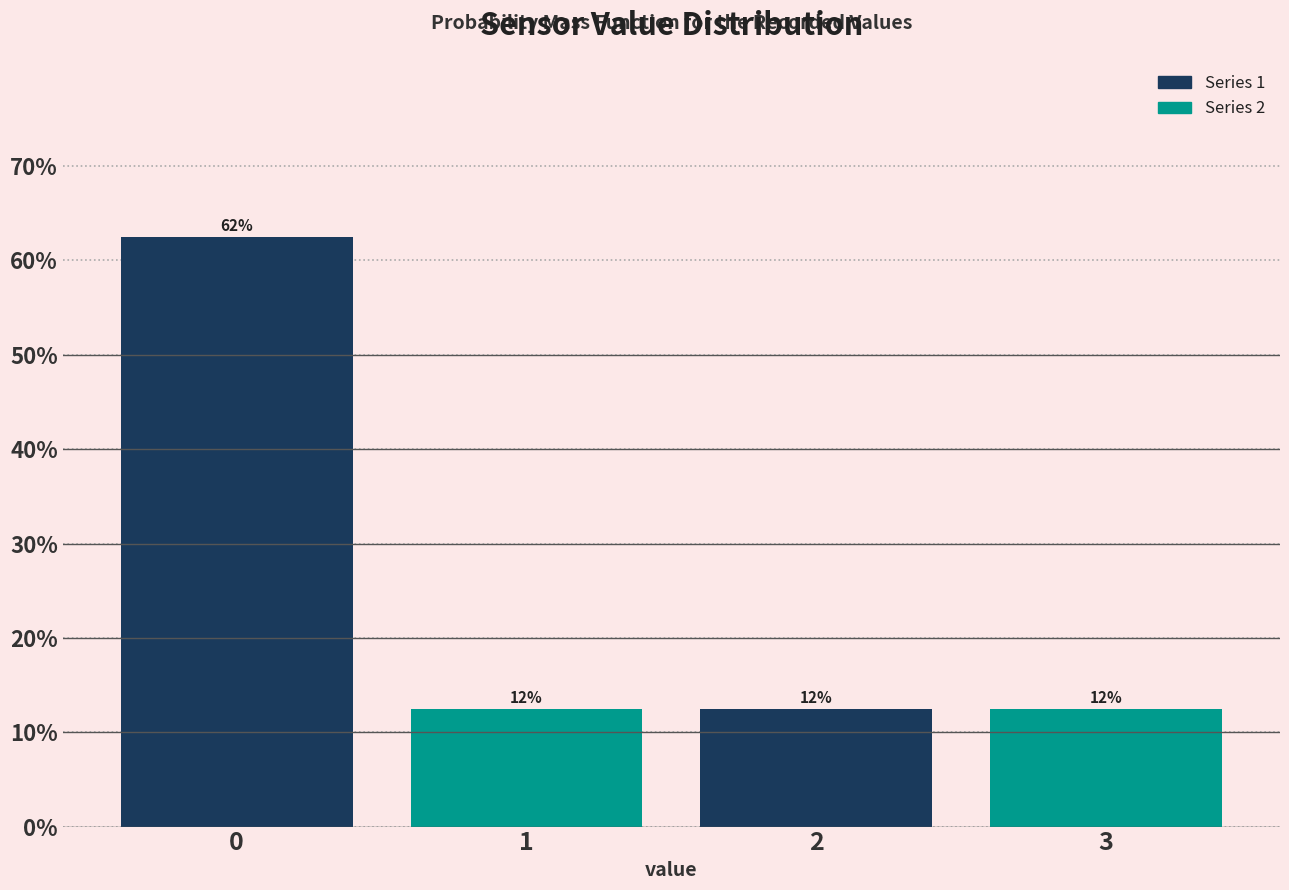

How many bars are there in total?

4